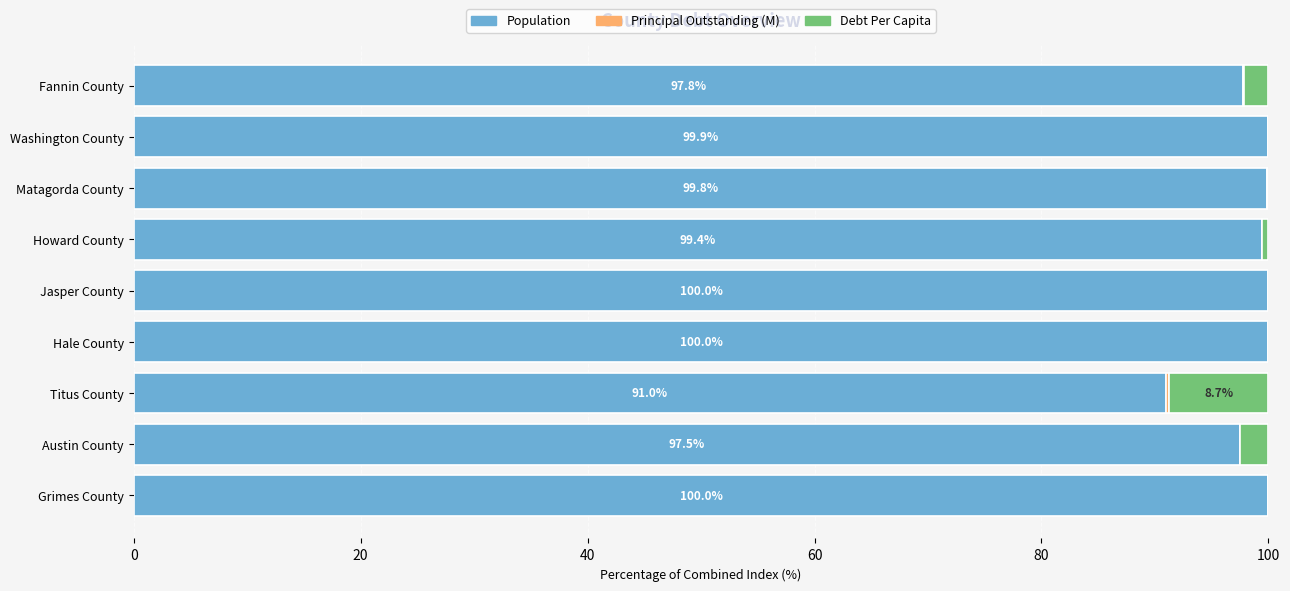

The DebtPerCapita series shows 8.7 at Titus County. True or false?

True